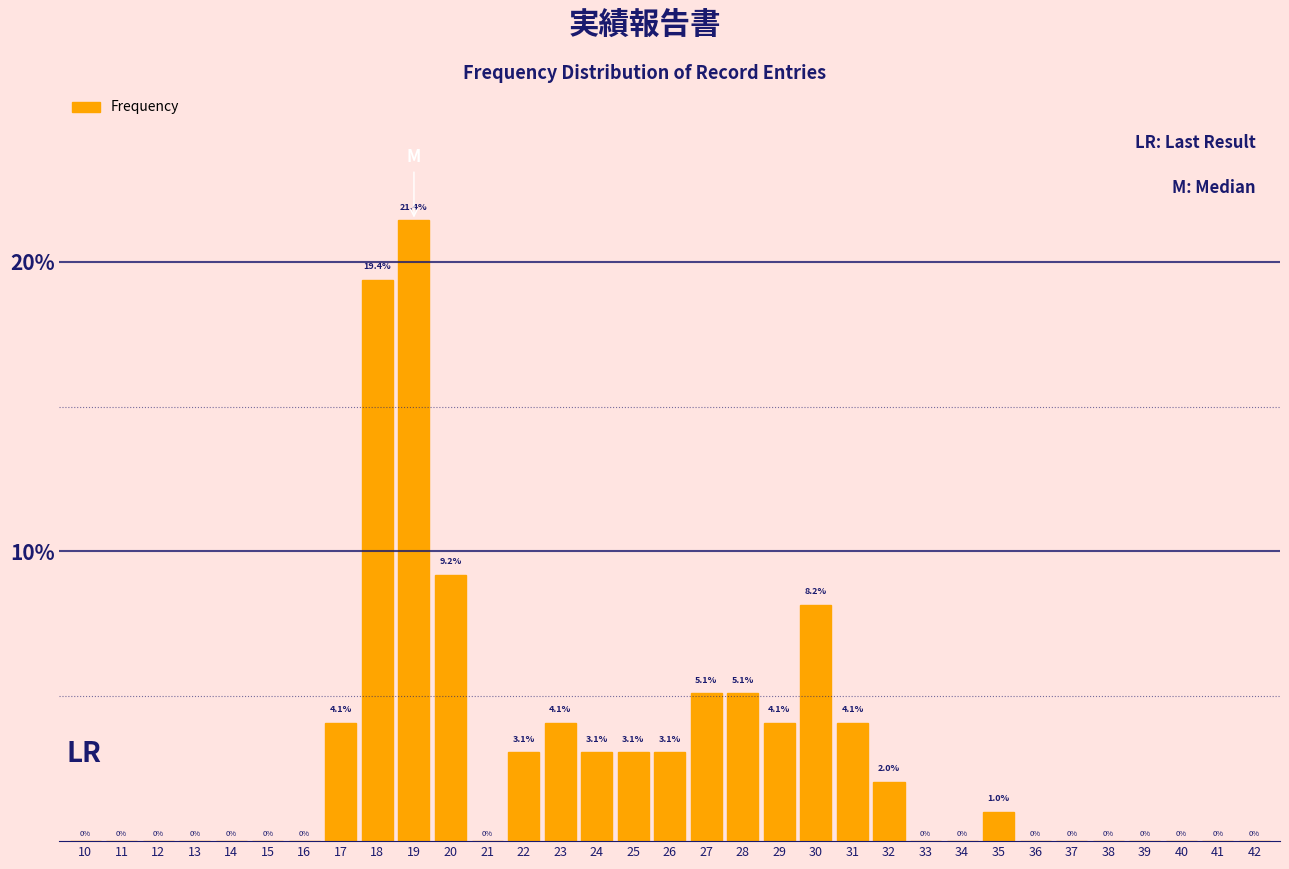

Reading left to right, extract all data points from this chart.

10=0.0	11=0.0	12=0.0	13=0.0	14=0.0	15=0.0	16=0.0	17=4.1	18=19.4	19=21.4	20=9.2	21=0.0	22=3.1	23=4.1	24=3.1	25=3.1	26=3.1	27=5.1	28=5.1	29=4.1	30=8.2	31=4.1	32=2.0	33=0.0	34=0.0	35=1.0	36=0.0	37=0.0	38=0.0	39=0.0	40=0.0	41=0.0	42=0.0